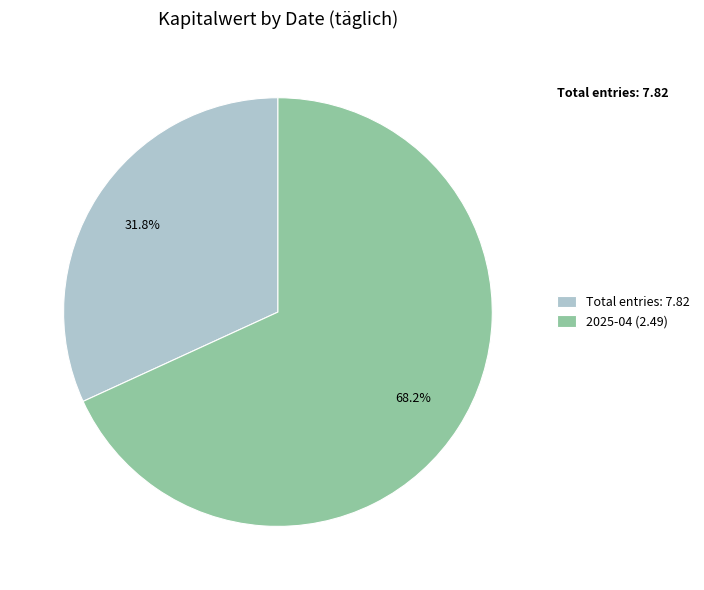

What is the ratio of the value at 2025-04 (2.49) to the value at Total entries: 7.82?

2.1